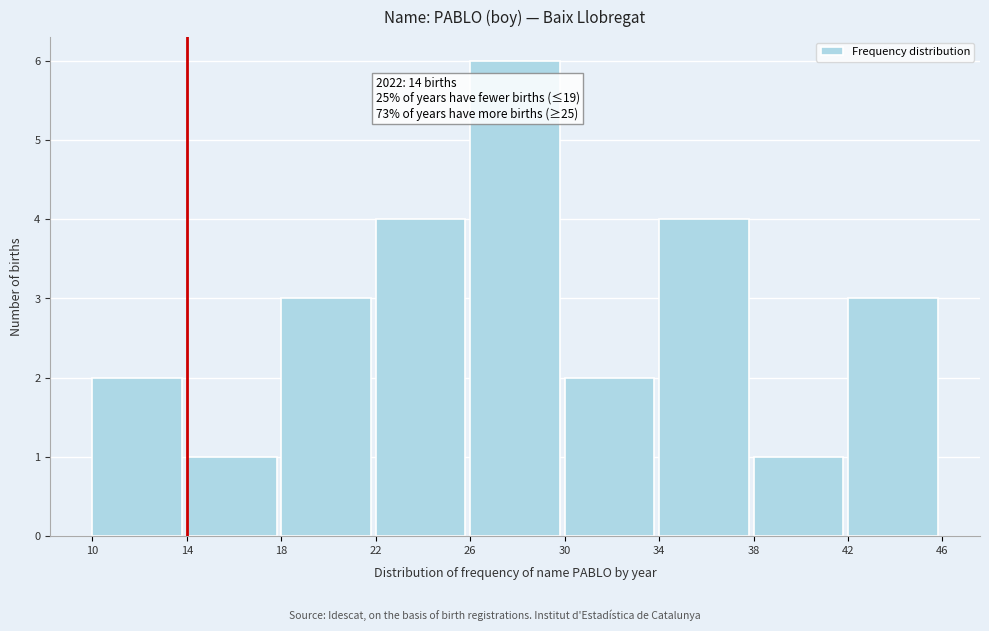

Which range on the x-axis has the tallest bar?

26 to 30